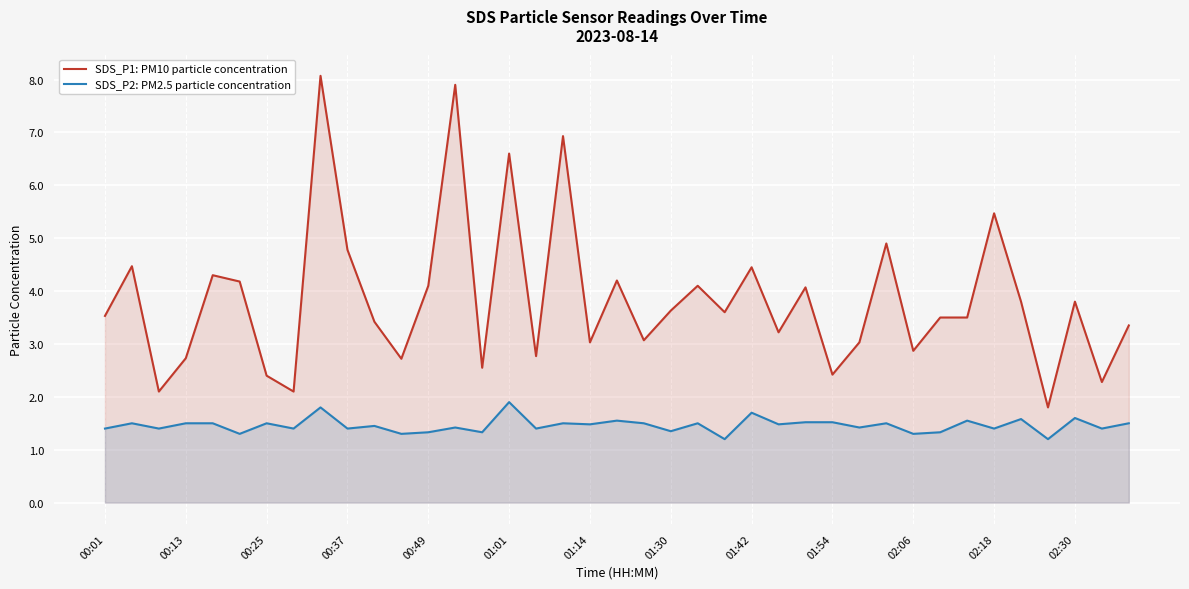

What is the lowest value of the SDS_P2: PM2.5 particle concentration series?

1.2